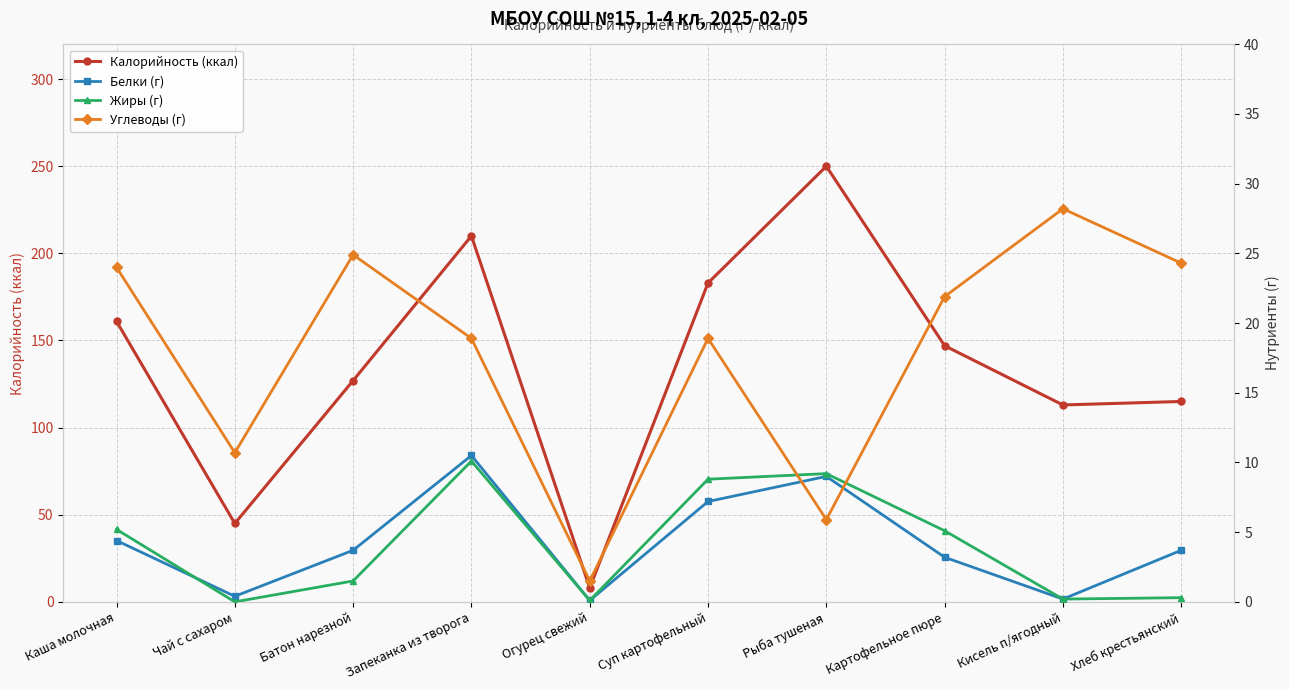

At Огурец свежий, list the series in order from smallest to largest.

Белки (г), Жиры (г), Углеводы (г), Калорийность (ккал)